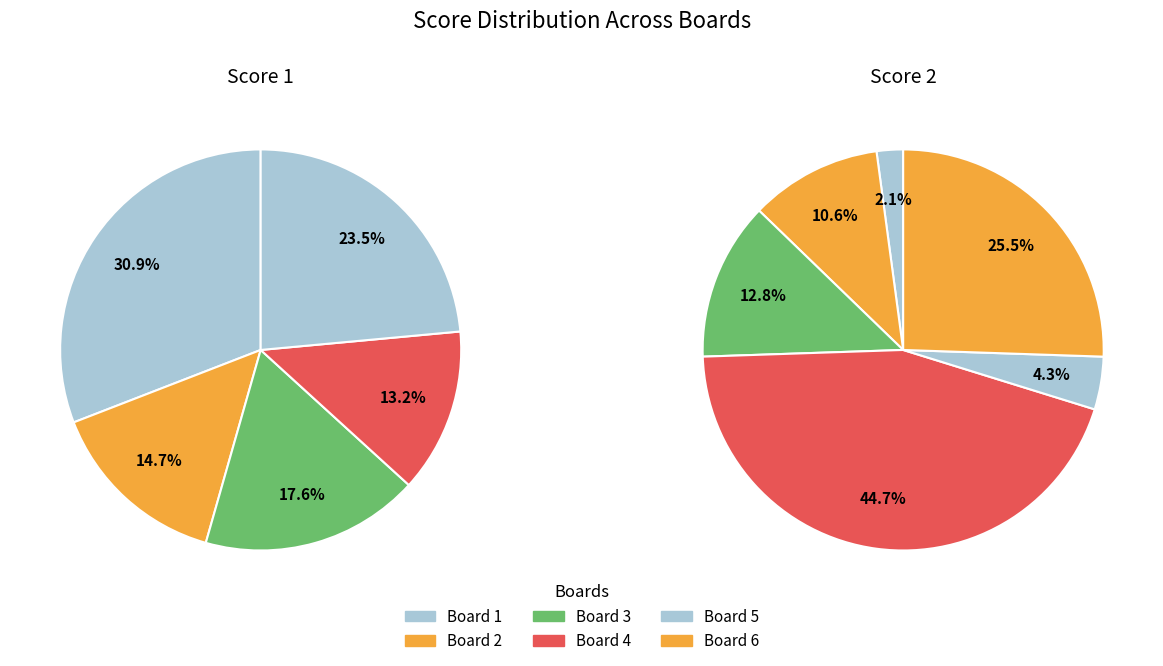

To the nearest percent, what is the average slice percentage?

17%